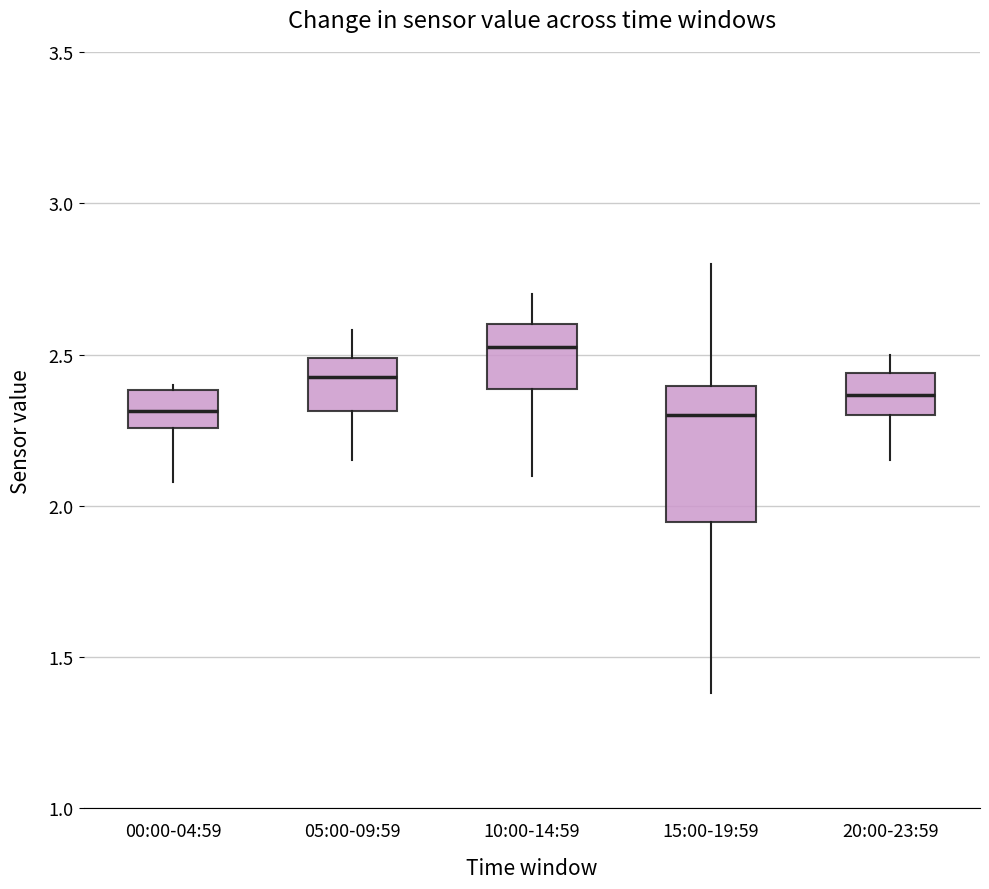

Reading left to right, read every box against the y-axis: the position of its median line, the range the box covers, and the ends of its whiskers. The values are not printed on the chart, so give them approximately, as read against the axis.

00:00-04:59: median 2.30, box 2.25 to 2.40, whiskers 2.10 to 2.40 (just above the box's upper edge)
05:00-09:59: median 2.45, box 2.30 to 2.50, whiskers 2.15 to 2.60
10:00-14:59: median 2.55, box 2.40 to 2.60, whiskers 2.10 to 2.70
15:00-19:59: median 2.30, box 1.95 to 2.40, whiskers 1.40 to 2.80
20:00-23:59: median 2.35, box 2.30 to 2.45, whiskers 2.15 to 2.50